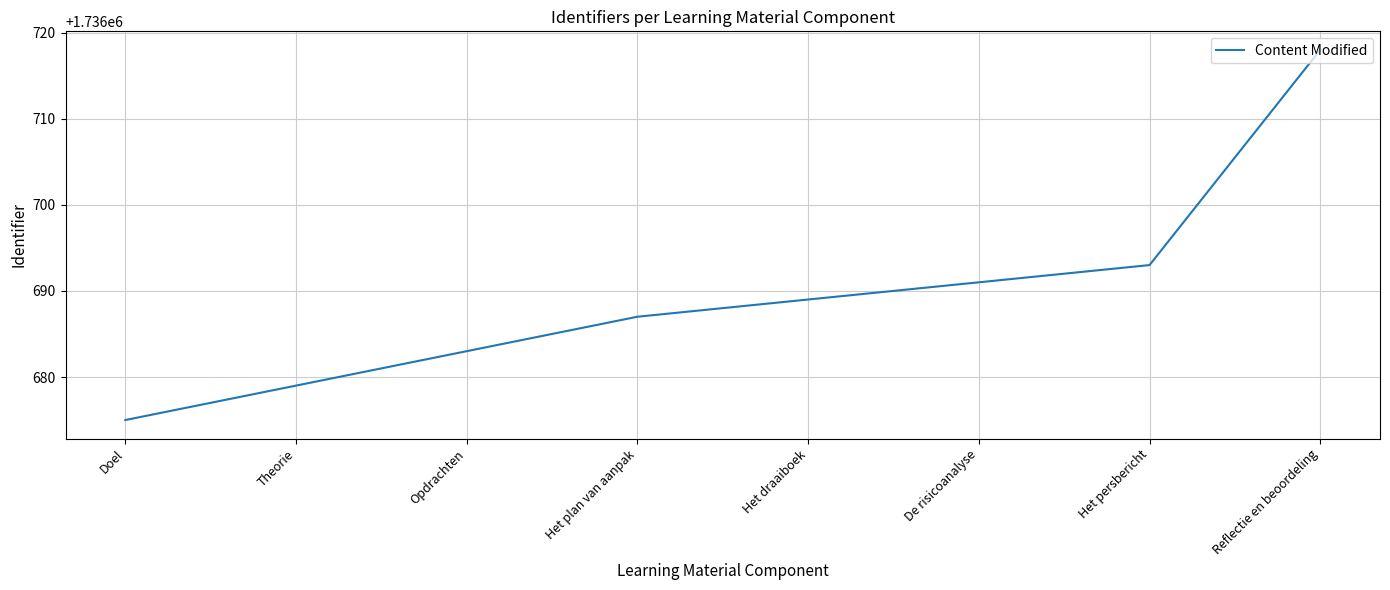

What is the maximum value shown in the chart?

1736718